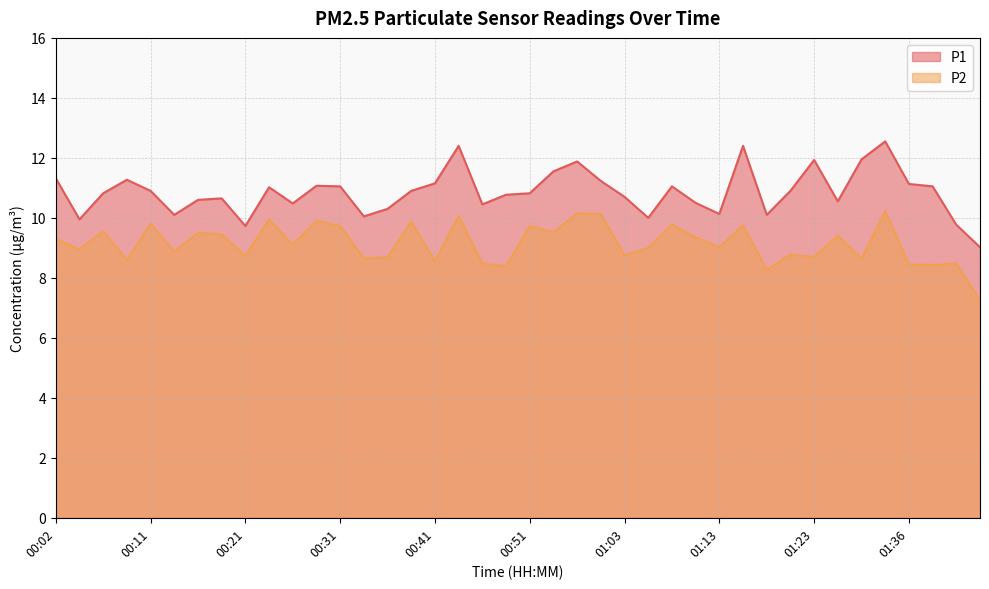

Read the P1 value at 00:09.

11.3